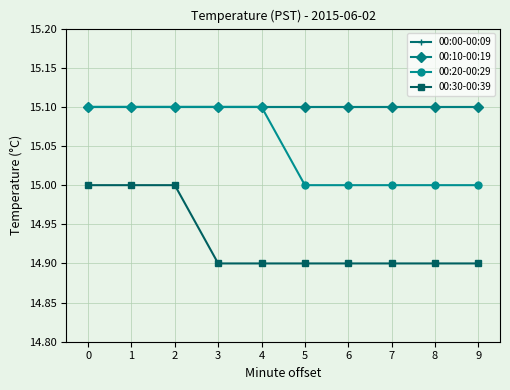

Read the 00:30-00:39 value at 9.

14.9